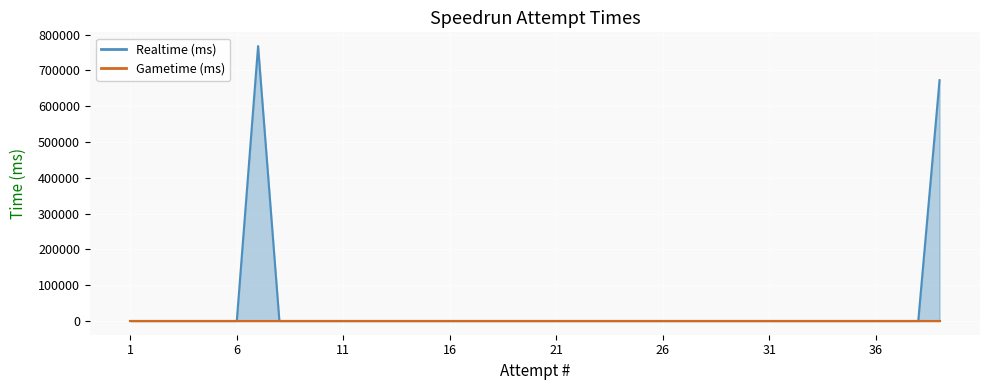

Rank the categories by value from highest to lowest.

7, 39, 1, 2, 3, 4, 5, 6, 8, 9, 10, 11, 12, 13, 14, 15, 16, 17, 18, 19, 20, 21, 22, 23, 24, 25, 26, 27, 28, 29, 30, 31, 32, 33, 34, 35, 36, 37, 38